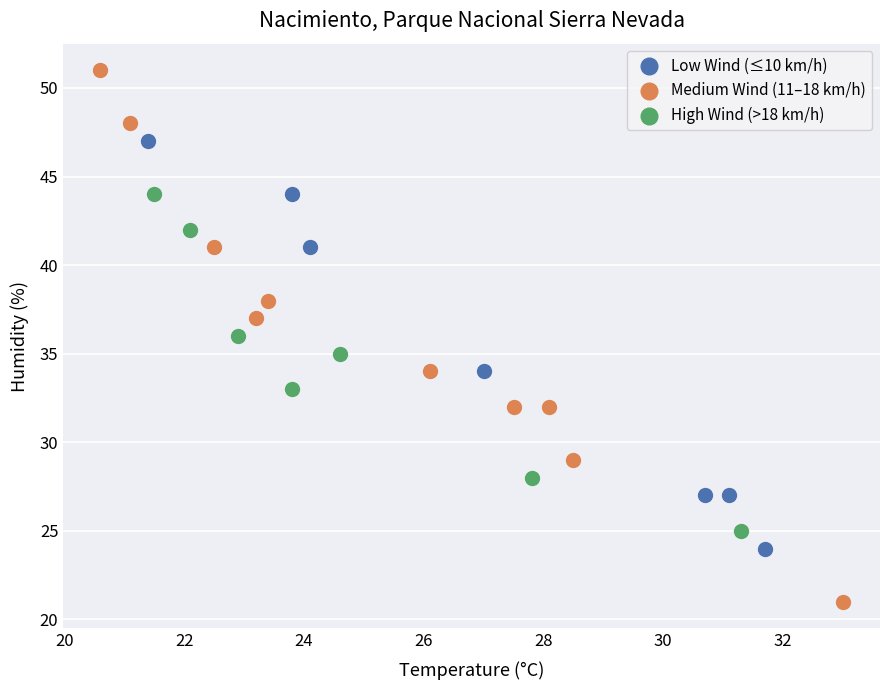

Which series contains the lowest Y value?

Medium Wind (11–18 km/h)